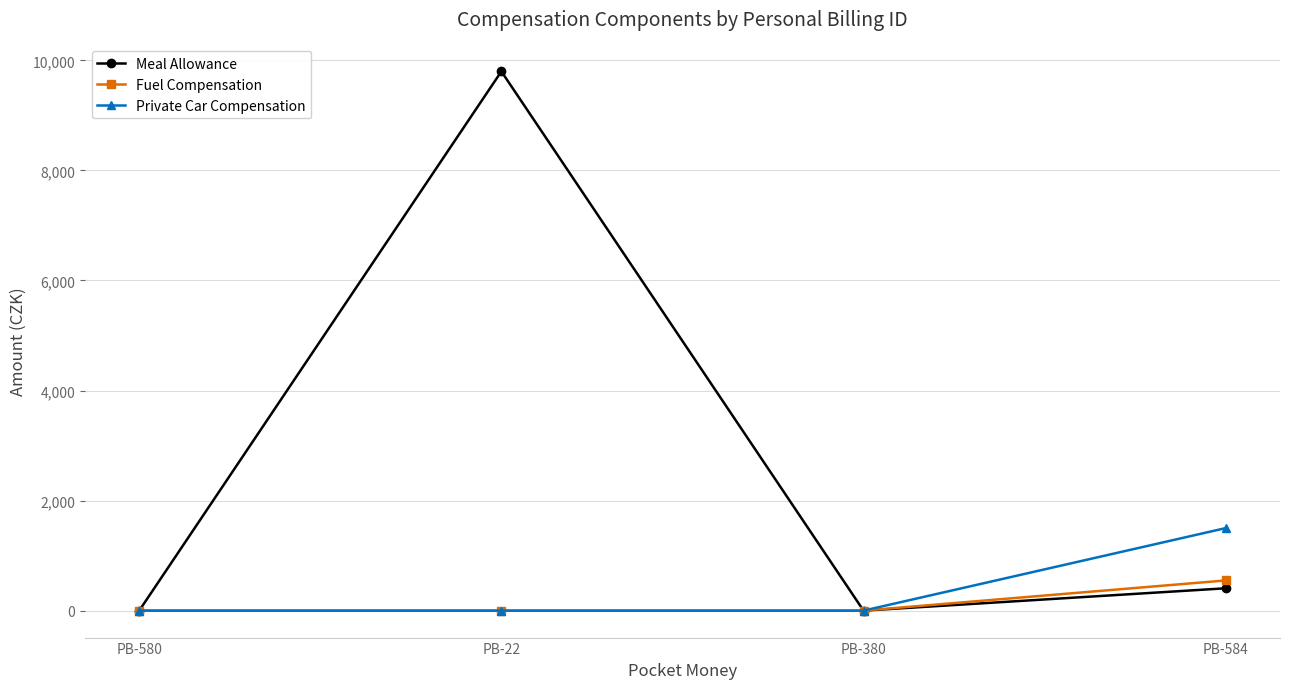

What is the difference between the Meal Allowance values at PB-580 and PB-584?

406.0